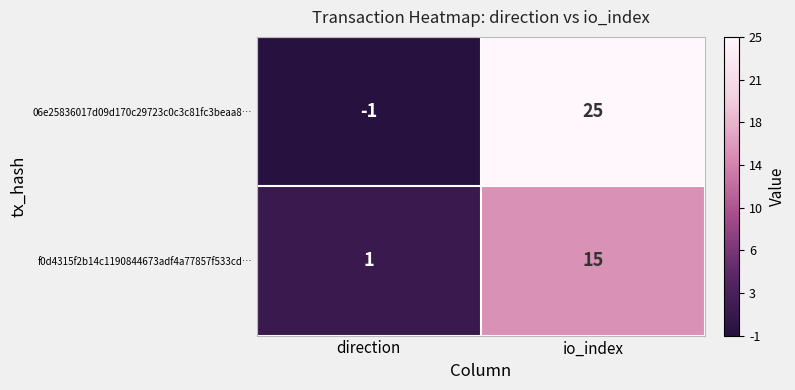

What is the difference between the highest and lowest values at direction?

2